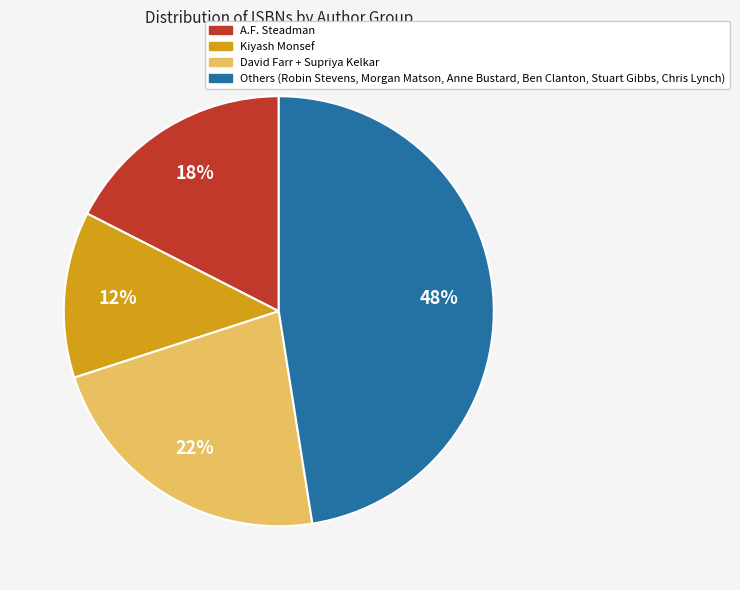

To the nearest percent, what is the average slice percentage?

25%